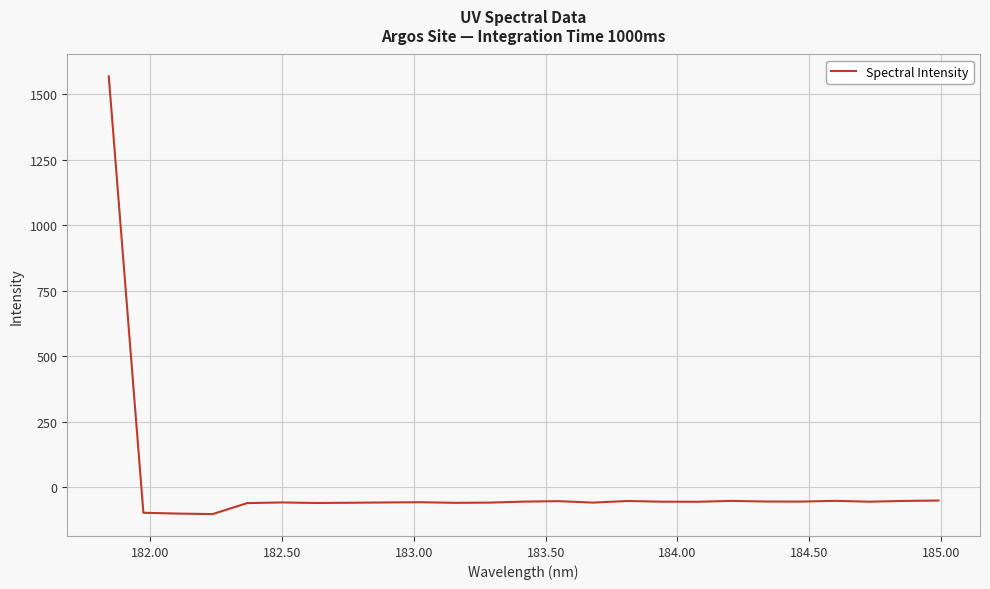

What is the difference between the maximum and minimum values?

1671.0